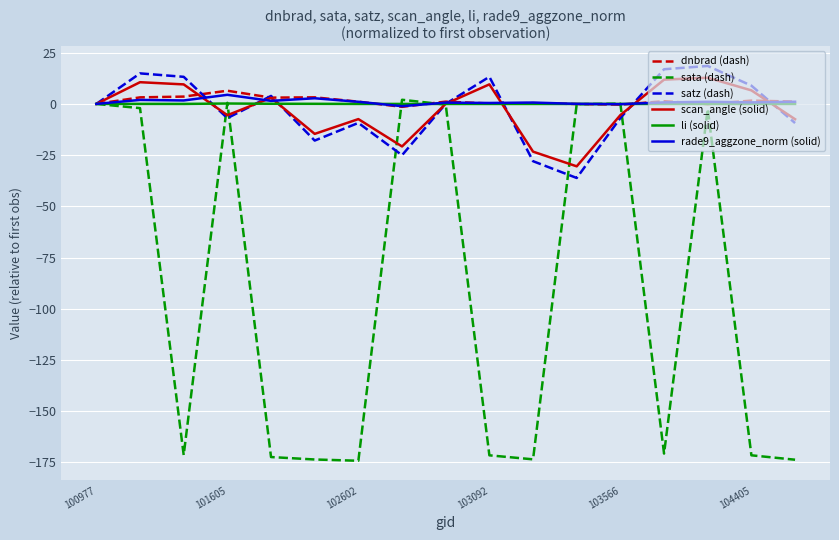

What is the maximum value shown in the chart?

18.5